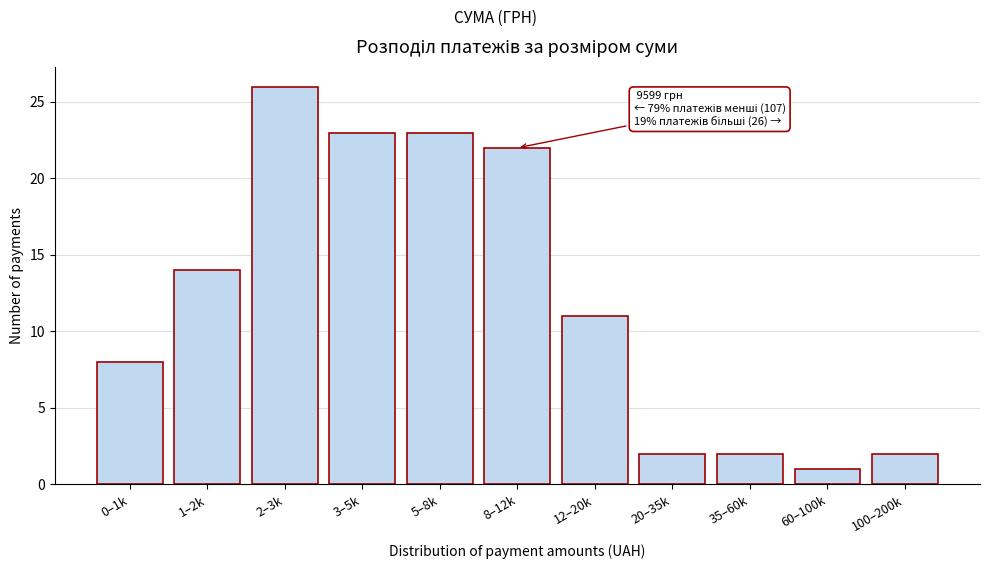

Reading left to right, extract all data points from this chart.

0–1k=8	1–2k=14	2–3k=26	3–5k=23	5–8k=23	8–12k=22	12–20k=11	20–35k=2	35–60k=2	60–100k=1	100–200k=2